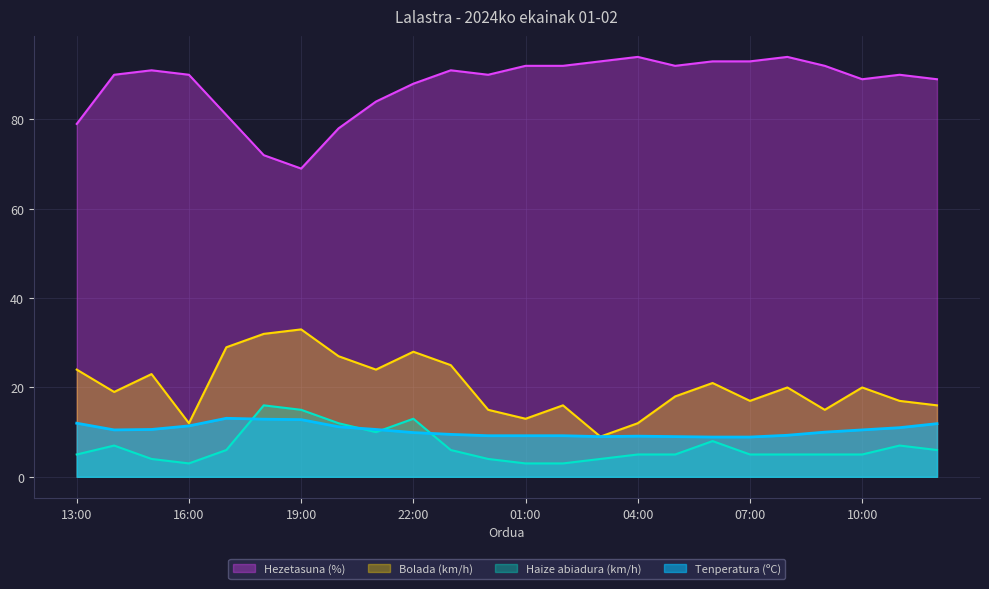

Which has a higher value, 00:00 or 15:00?

15:00